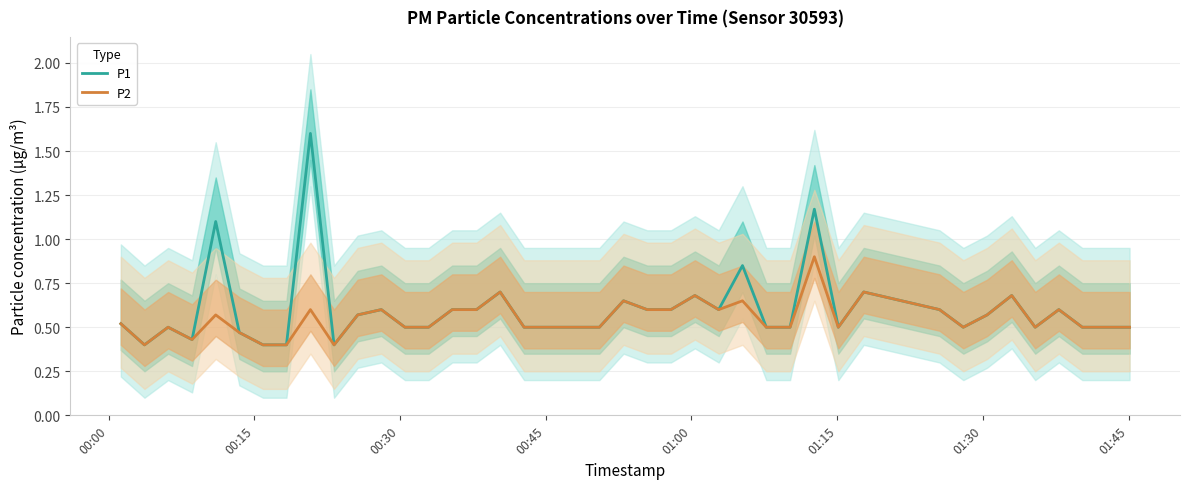

The value of P1 at 00:30 is 0.7. True or false?

False